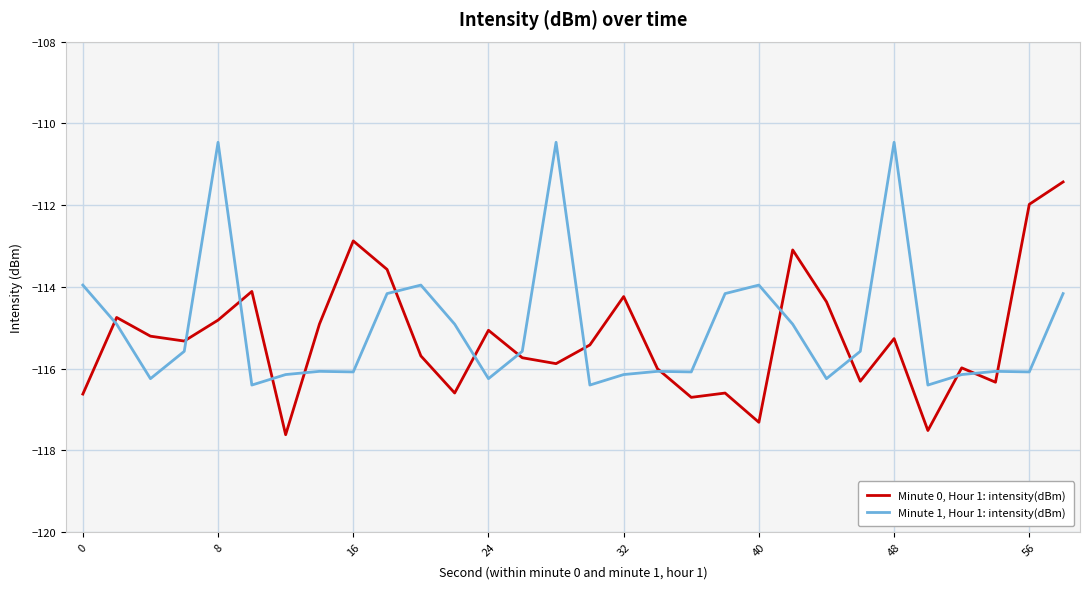

List the series in order of their overall mean, highest first.

Minute 1, Hour 1: intensity(dBm), Minute 0, Hour 1: intensity(dBm)